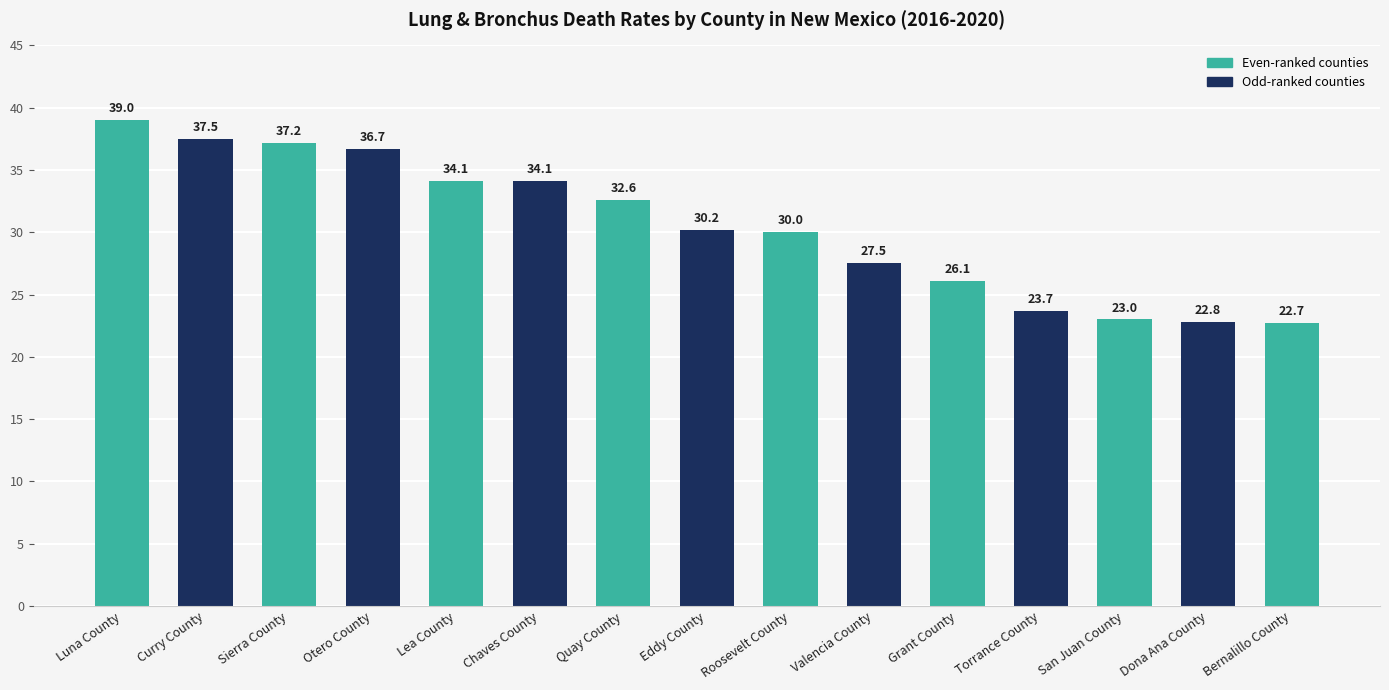

Which category has the highest value across all series?

Luna County